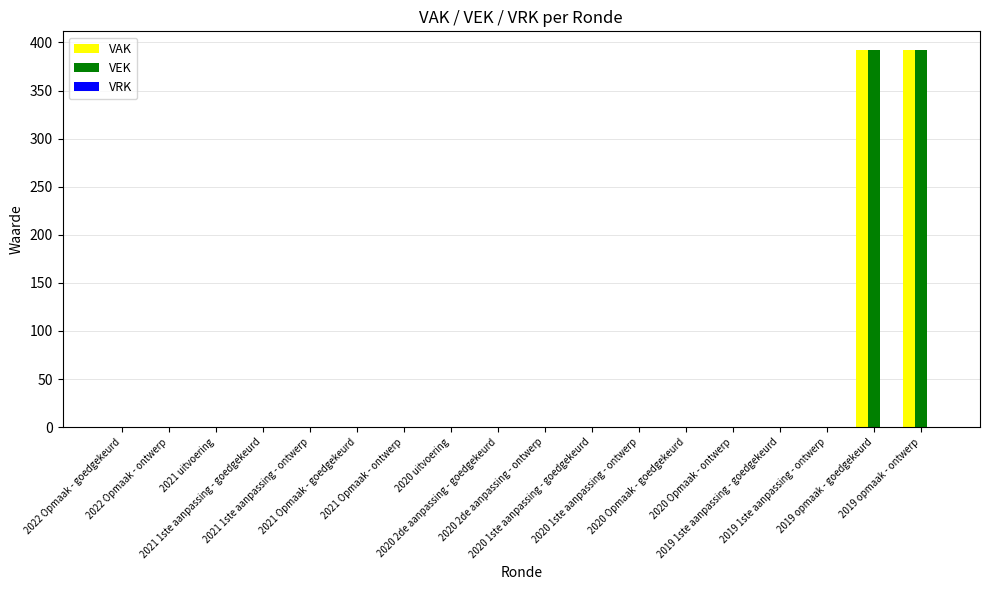

What is the sum of all VEK values?

784